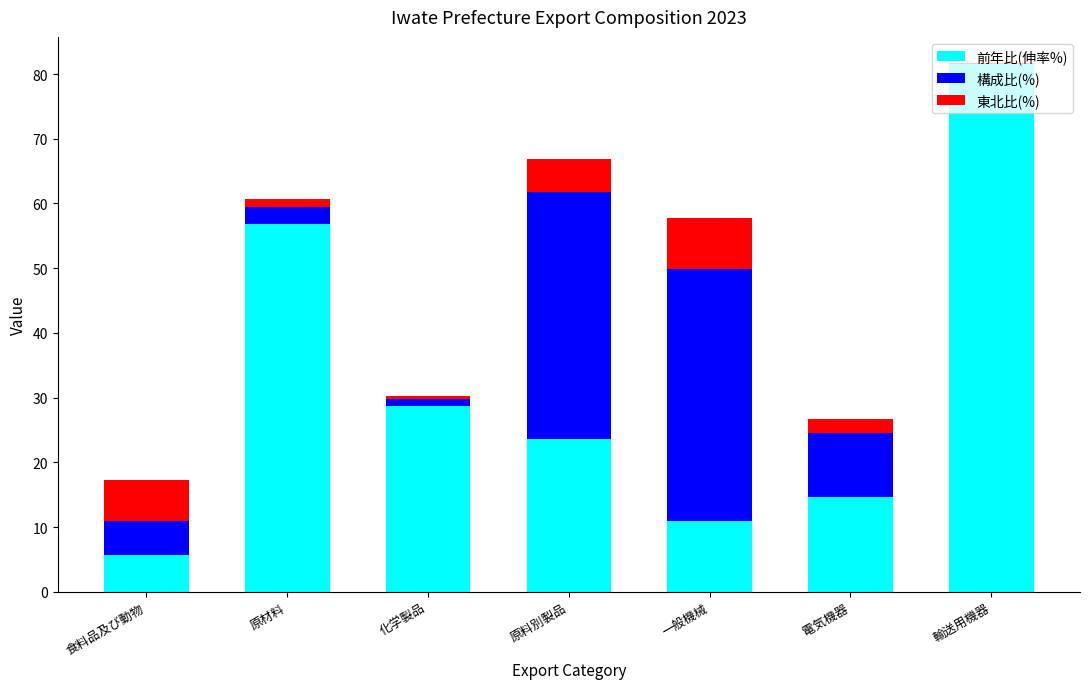

At which category is the sum across all series the highest?

輸送用機器